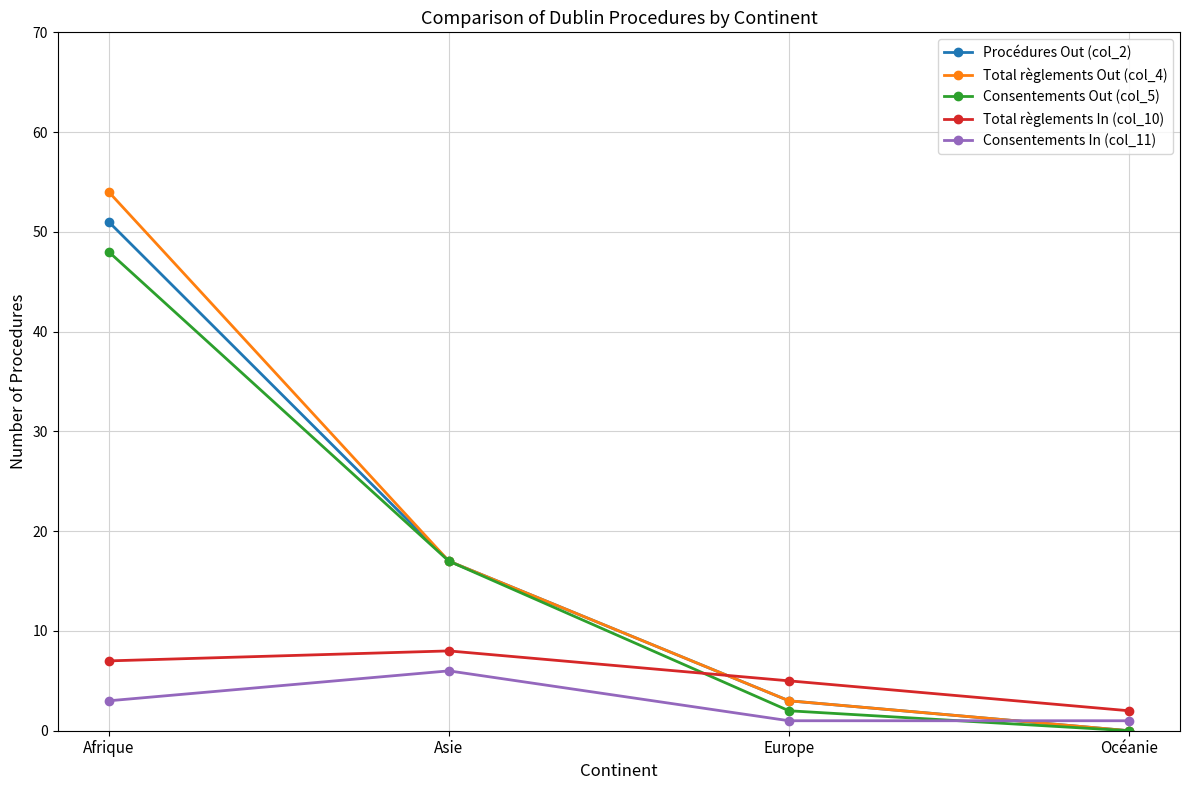

How many lines are shown in the chart?

5